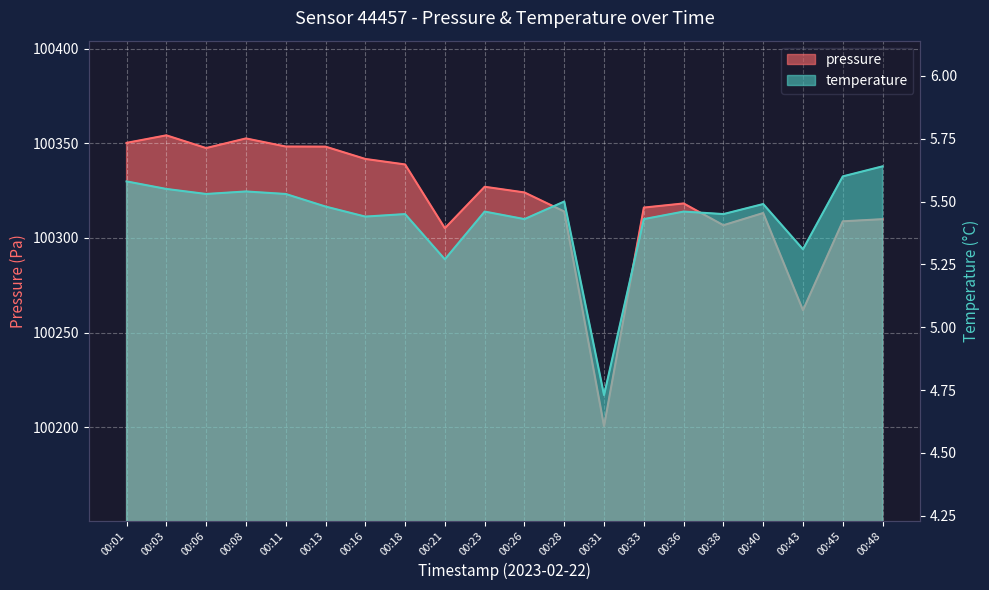

At how many categories does at least one series exceed 40476?

20